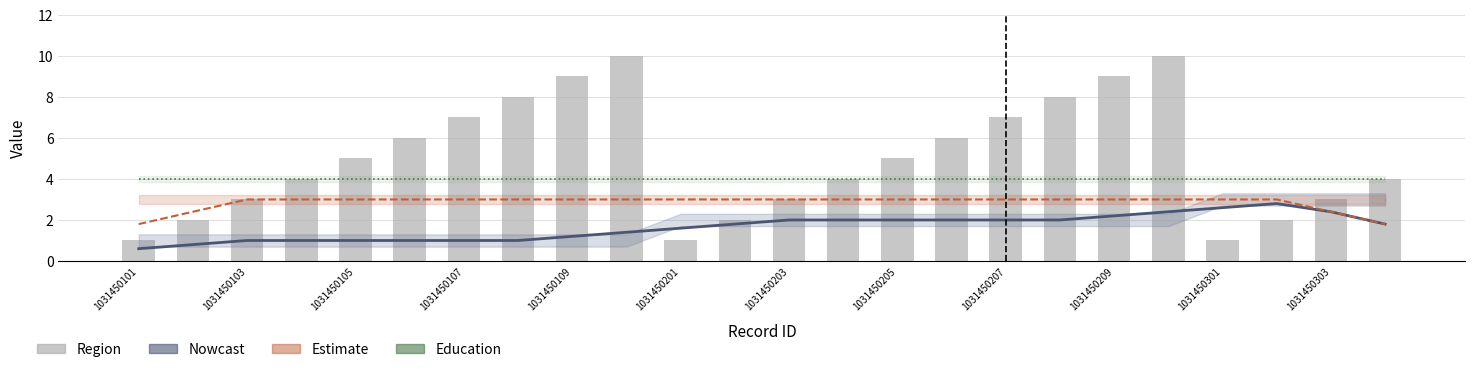

Between 1031450301 and 15, which series saw the biggest shift?

Region